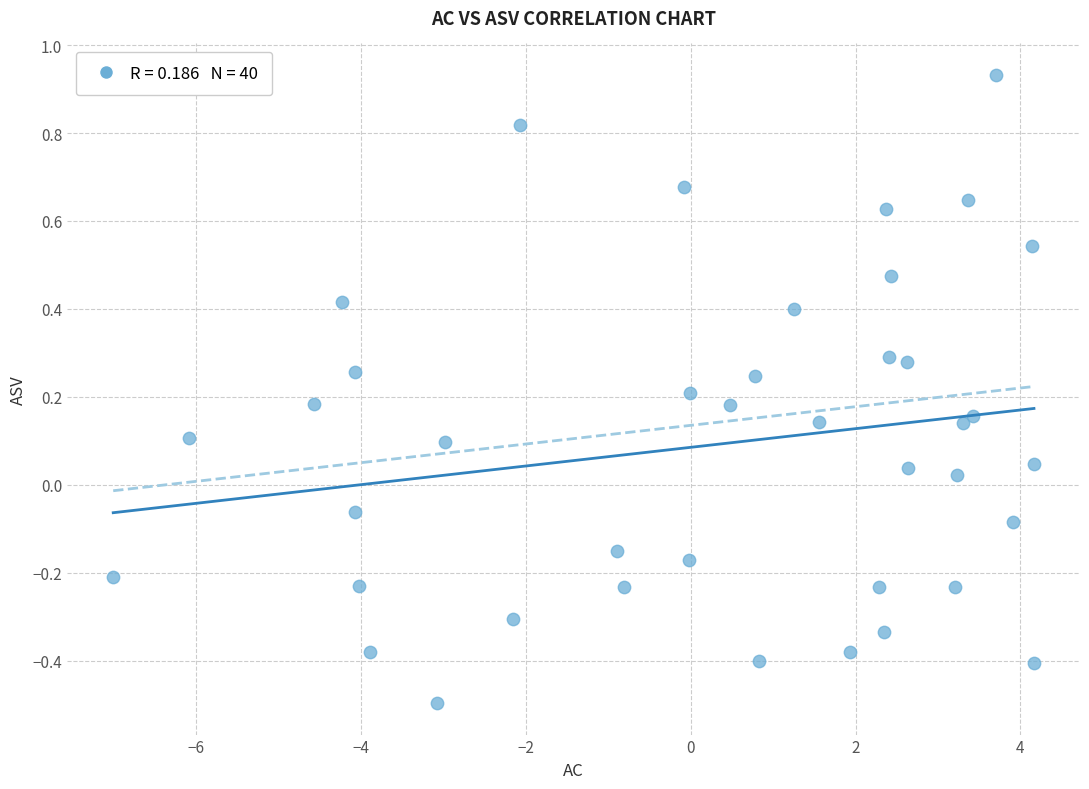

What is the range of Y values (max minus min)?

1.4